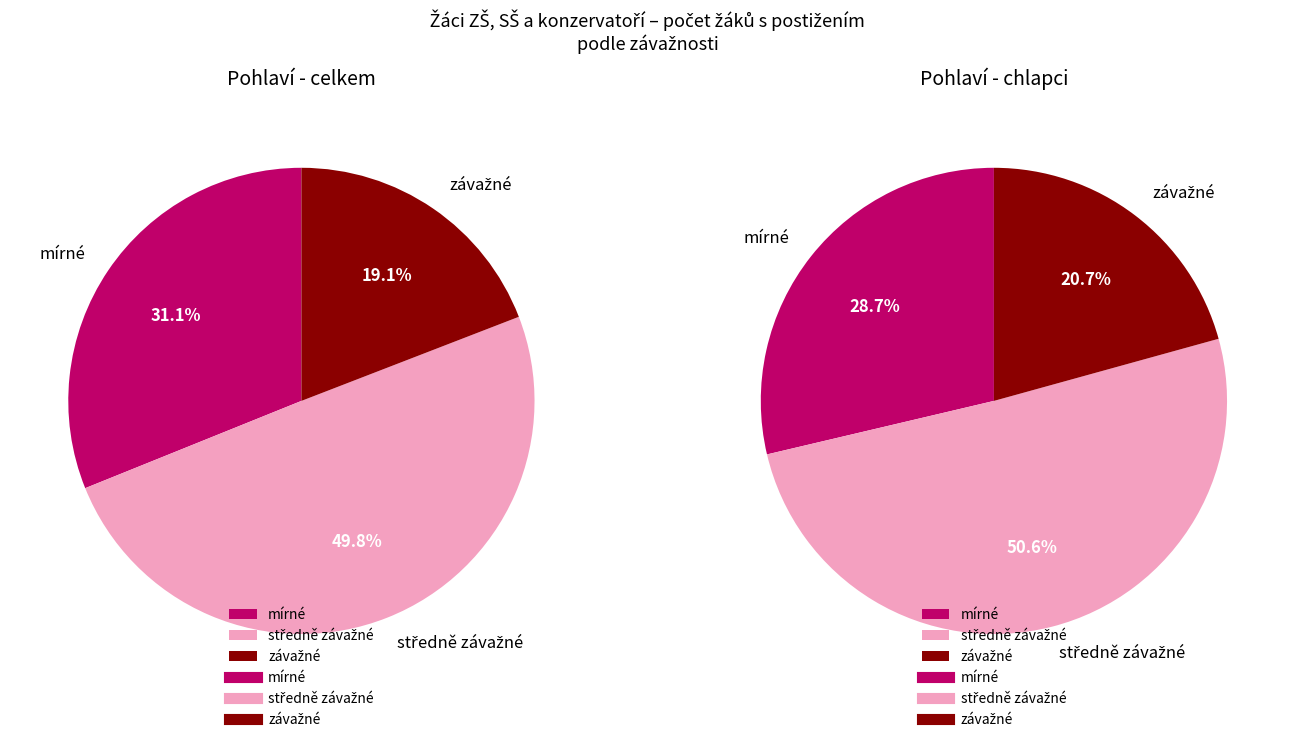

Is there any slice that represents more than half of the pie?

No